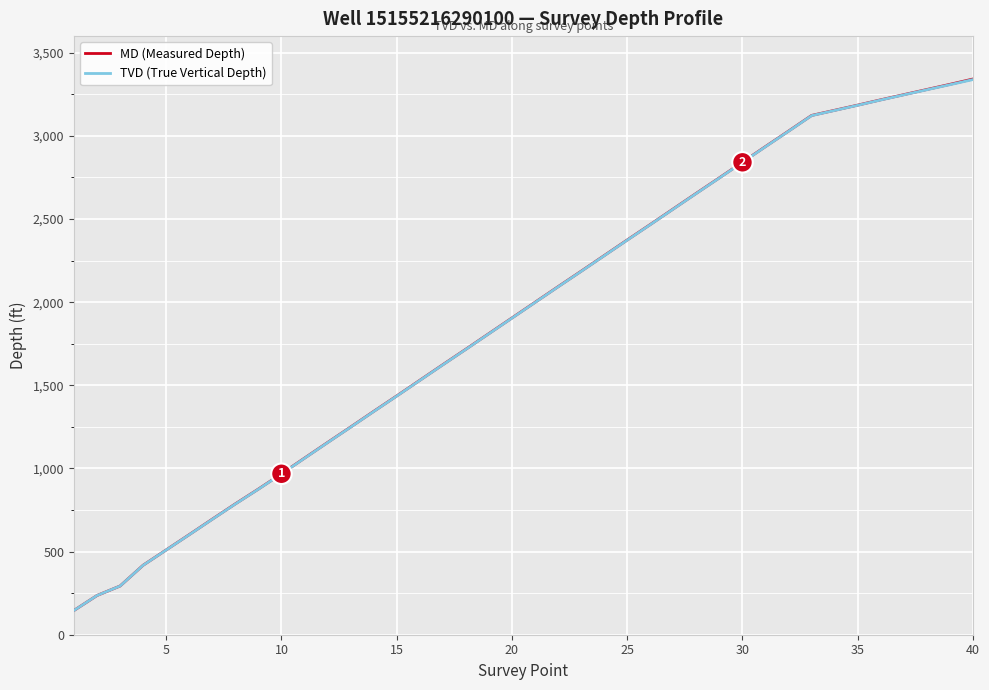

How many values in the TVD (True Vertical Depth) series exceed 1998?

20